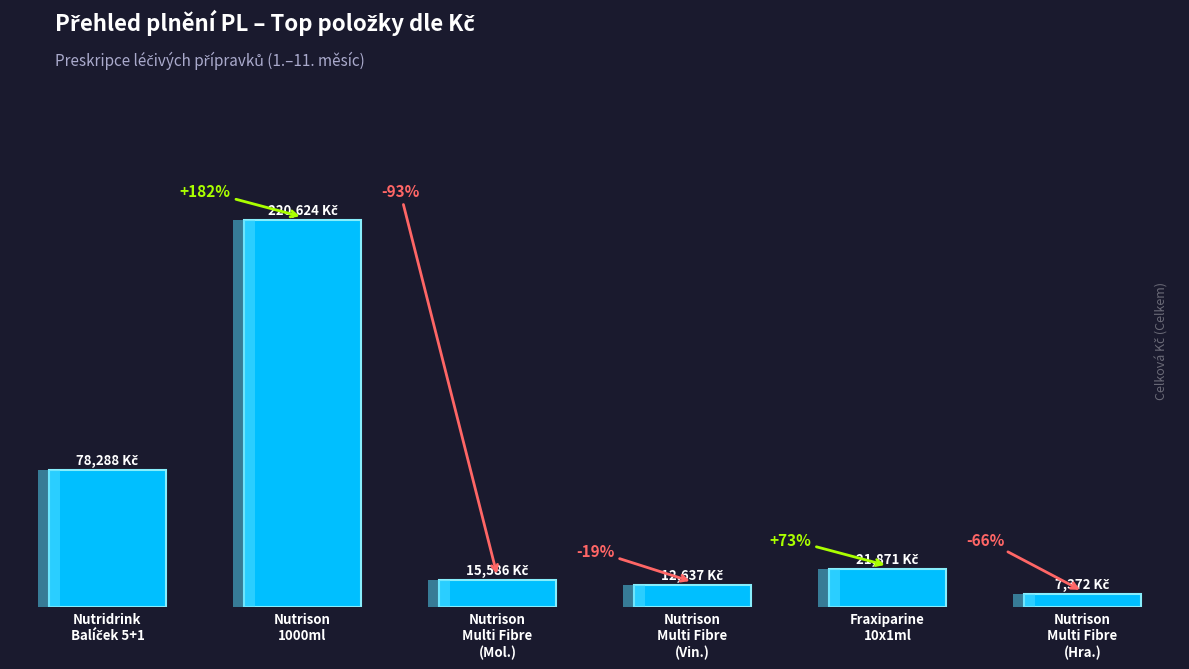

How many data points are above 21871?

3